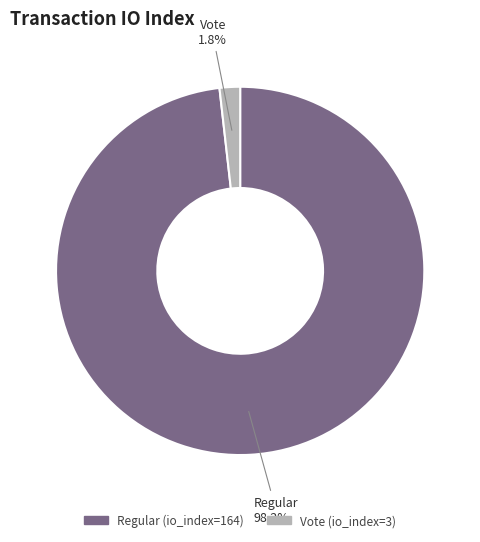

Which slice represents more than half of the pie?

Regular